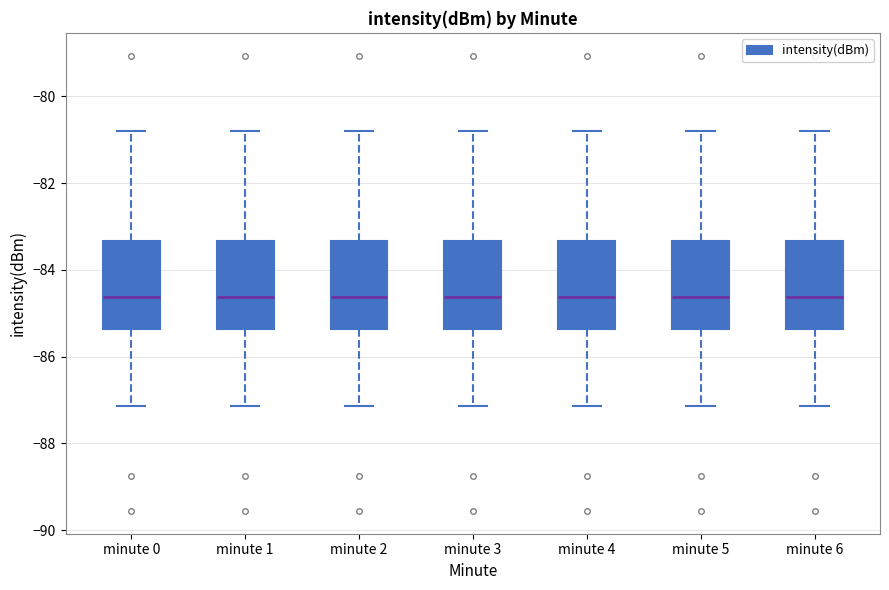

Where does the upper whisker of the box for minute 2 end on the y-axis? The values are not printed on the chart, so give them approximately, as read against the axis.

-80.8